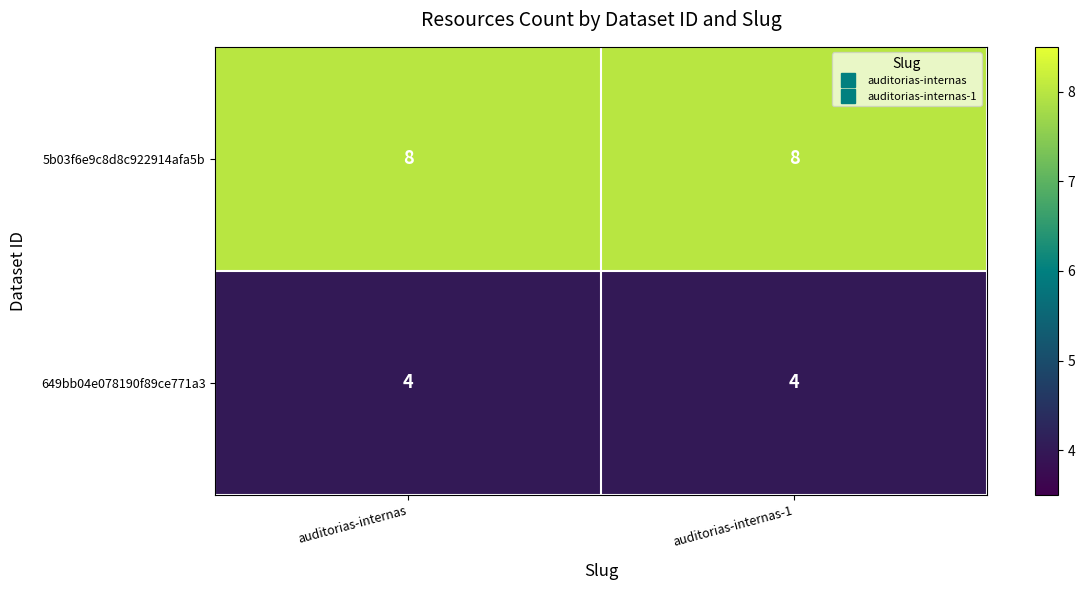

At auditorias-internas, list the series in order from largest to smallest.

5b03f6e9c8d8c922914afa5b, 649bb04e078190f89ce771a3